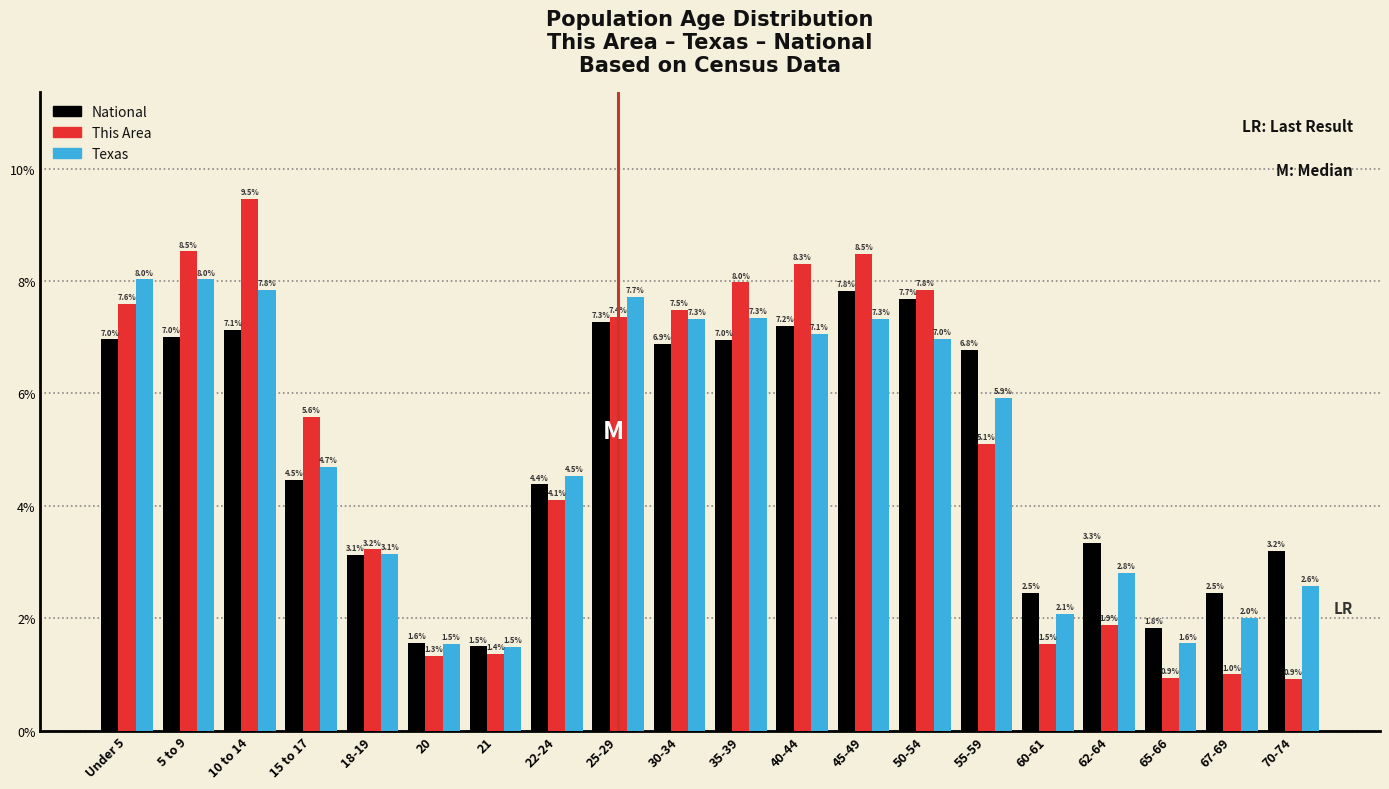

Reading left to right, what are all the values shown in this chart?

National: 7.0	7.0	7.1	4.5	3.1	1.6	1.5	4.4	7.3	6.9	7.0	7.2	7.8	7.7	6.8	2.5	3.3	1.8	2.5	3.2
This Area: 7.6	8.5	9.5	5.6	3.2	1.3	1.4	4.1	7.4	7.5	8.0	8.3	8.5	7.8	5.1	1.5	1.9	0.9	1.0	0.9
Texas: 8.0	8.0	7.8	4.7	3.1	1.5	1.5	4.5	7.7	7.3	7.3	7.1	7.3	7.0	5.9	2.1	2.8	1.6	2.0	2.6